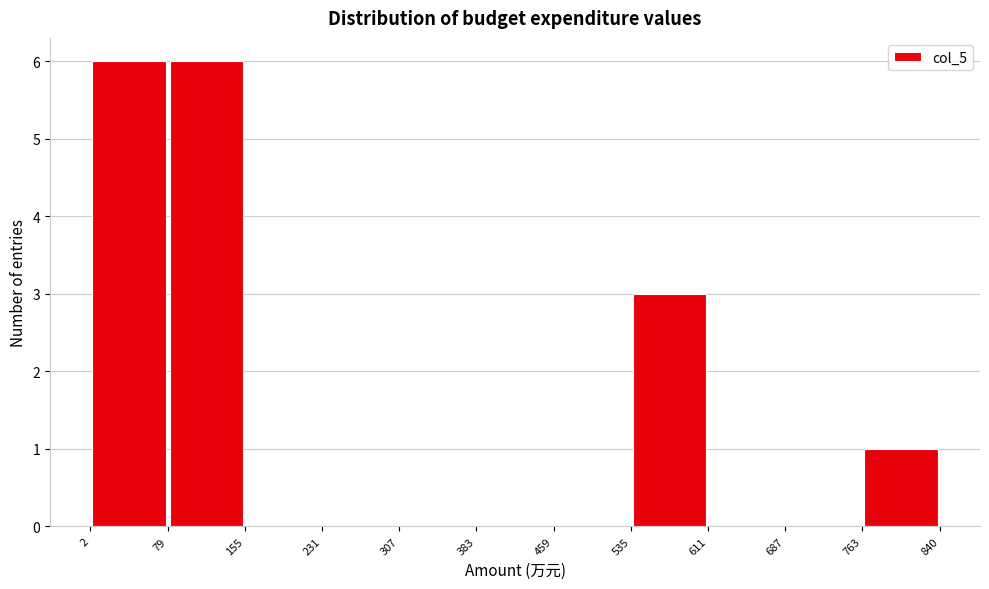

Reading left to right, transcribe this chart: for each bar, give the range it covers on the x-axis and its height. The values are not printed on the chart, so give them approximately, as read against the axis.

2 to 79: 6
79 to 155: 6
155 to 231: 0
231 to 307: 0
307 to 383: 0
383 to 459: 0
459 to 535: 0
535 to 611: 3
611 to 687: 0
687 to 763: 0
763 to 840: 1